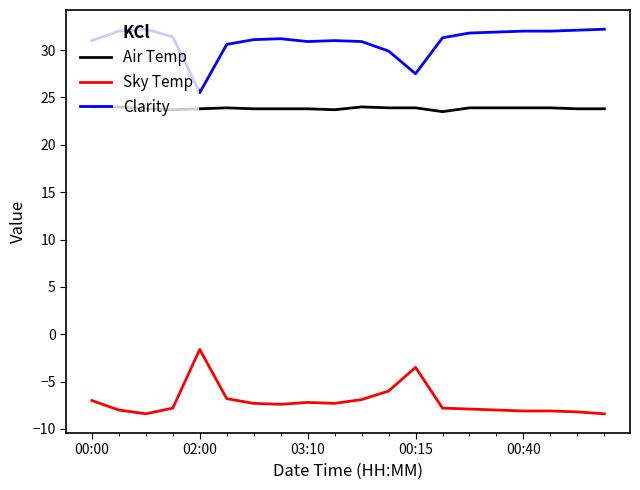

True or false: Air Temp and Sky Temp intersect in this chart.

False